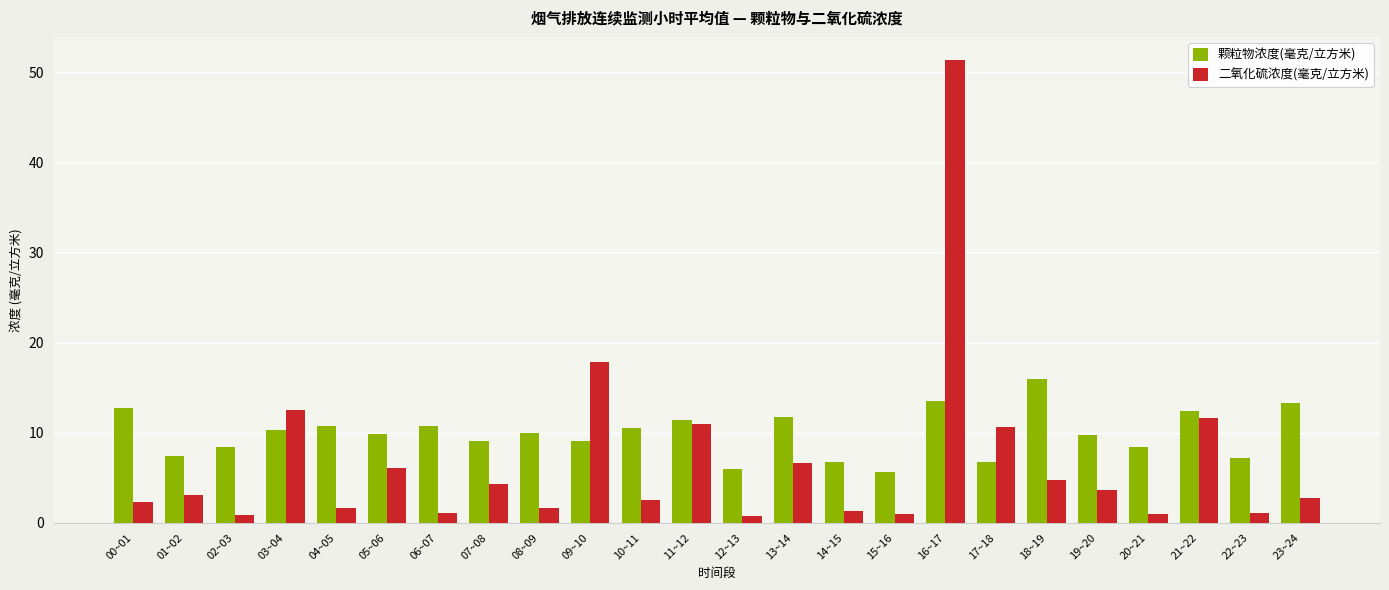

How many bars are there in total?

48